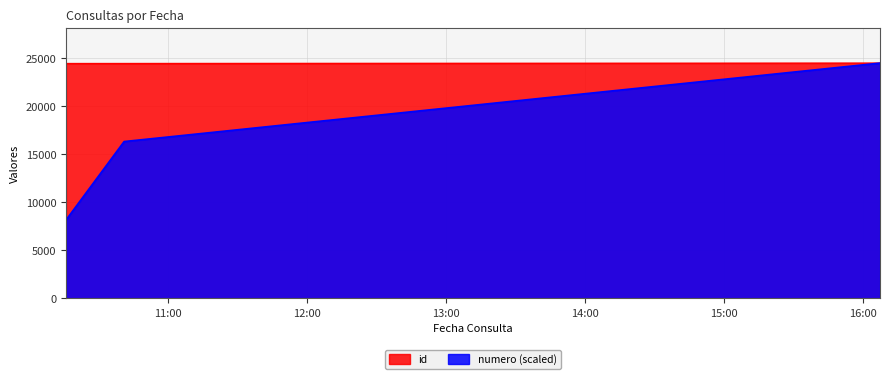

What is the minimum value for numero?

8171.3